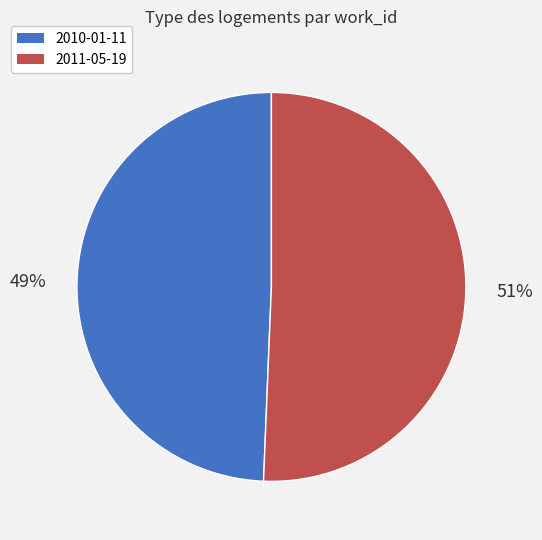

The 2010-01-11 slice represents 49% of the pie. True or false?

True